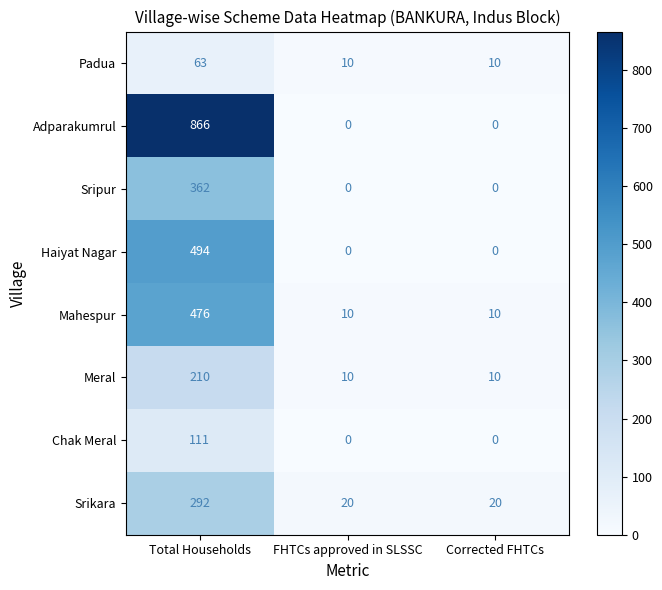

How many categories are shown in the chart?

3